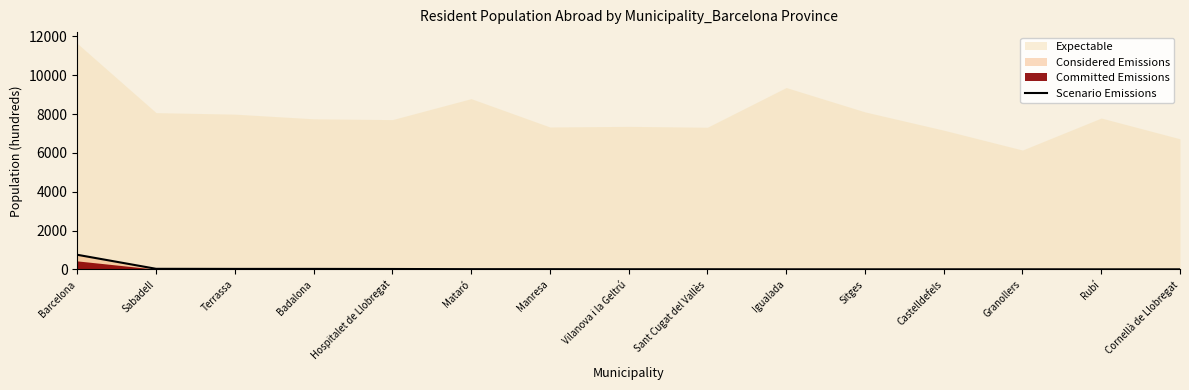

At which label does Scenario Emissions reach its peak?

Barcelona